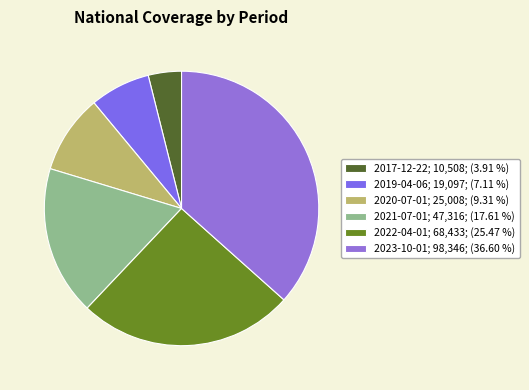

What is the change in value from 2017-12-22 to 2022-04-01?

+57925